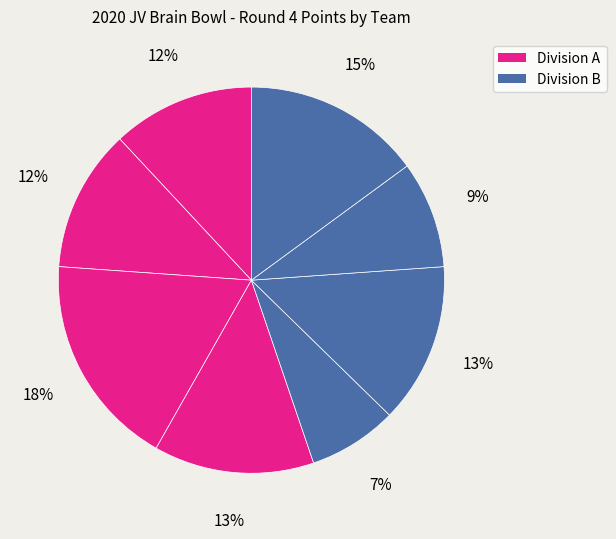

How many slices are in this pie chart?

8